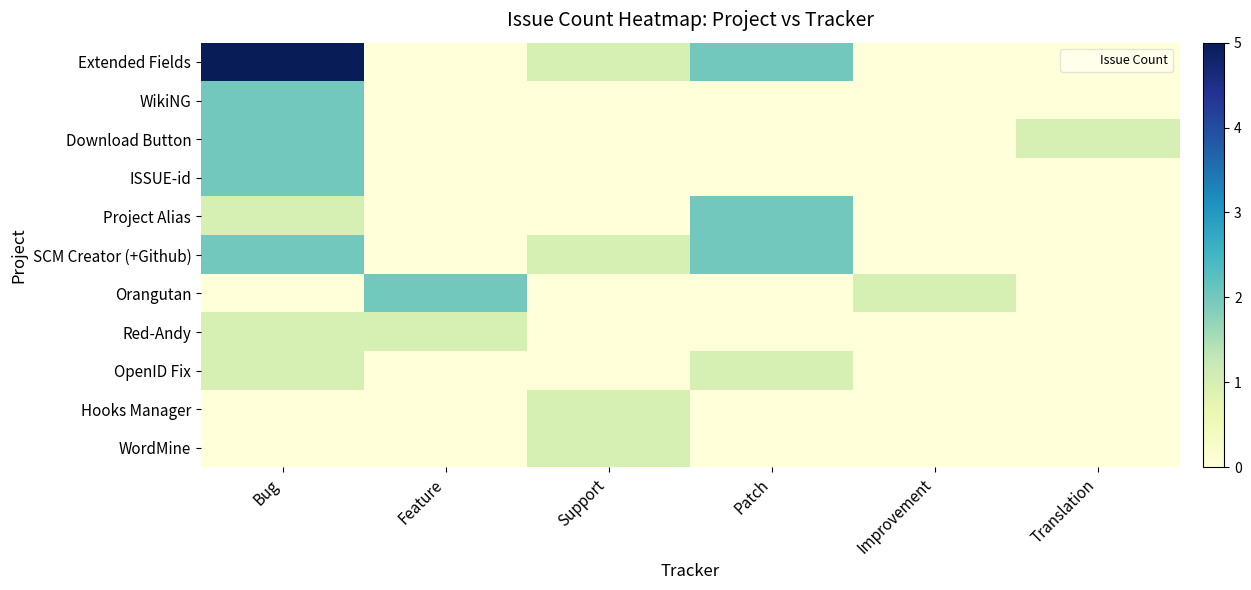

At Bug, list the series in order from largest to smallest.

Extended Fields, WikiNG, Download Button, ISSUE-id, SCM Creator (+Github), Project Alias, Red-Andy, OpenID Fix, Orangutan, Hooks Manager, WordMine